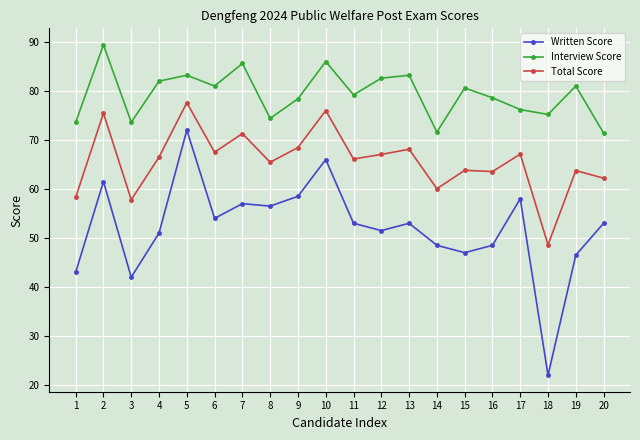

What is the average value of the Total Score series?

65.7